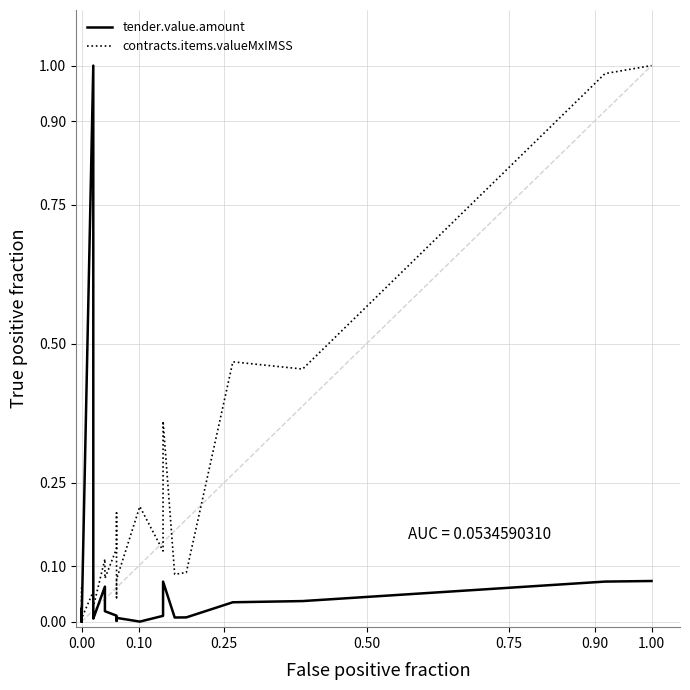

What is the difference between the second highest and second lowest values in the tender.value.amount series?

0.1